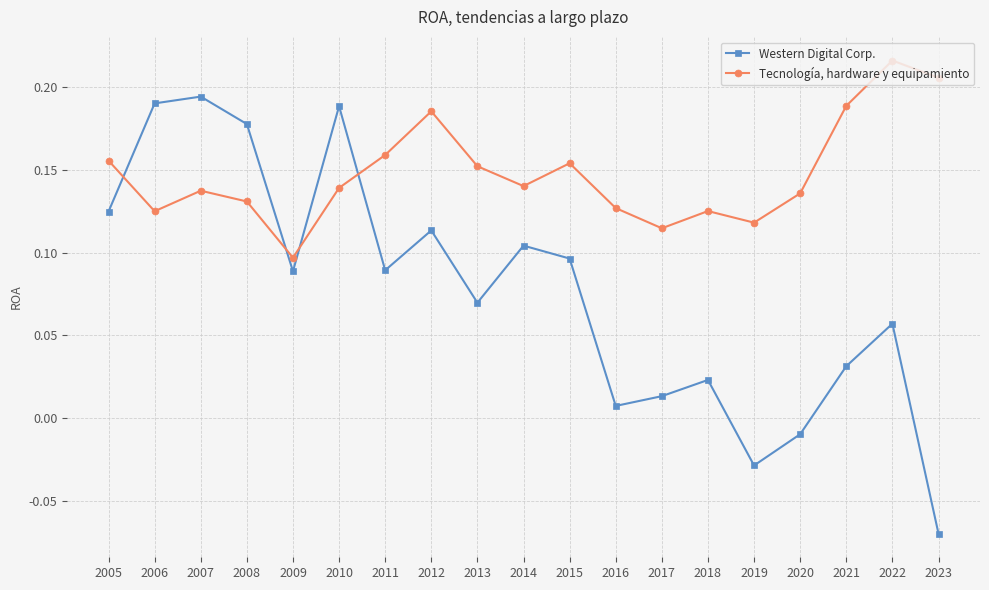

How many lines are shown in the chart?

2